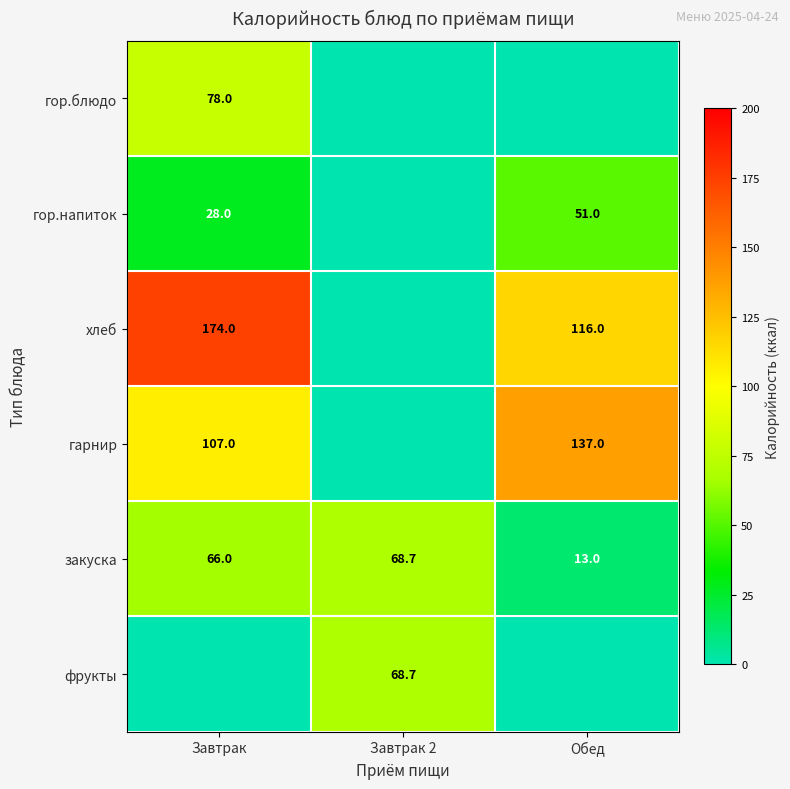

What is the minimum value for закуска?

13.0